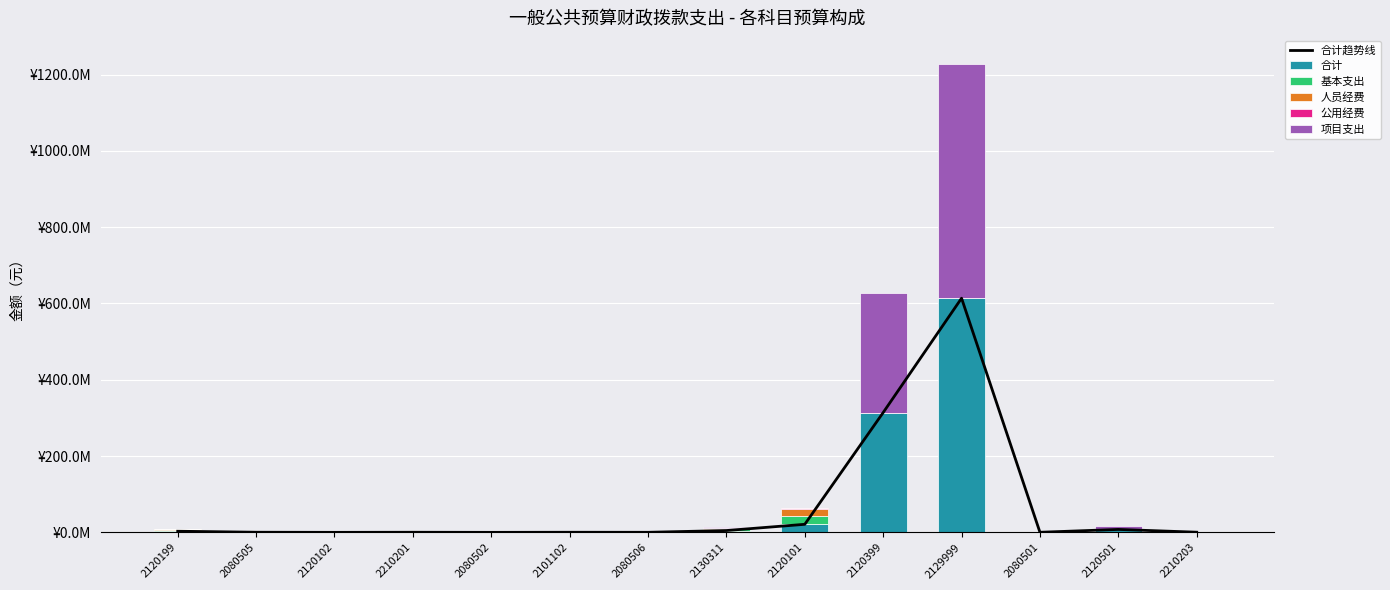

What is the difference between the 人员经费 values at 2080505 and 2101102?

58477.2